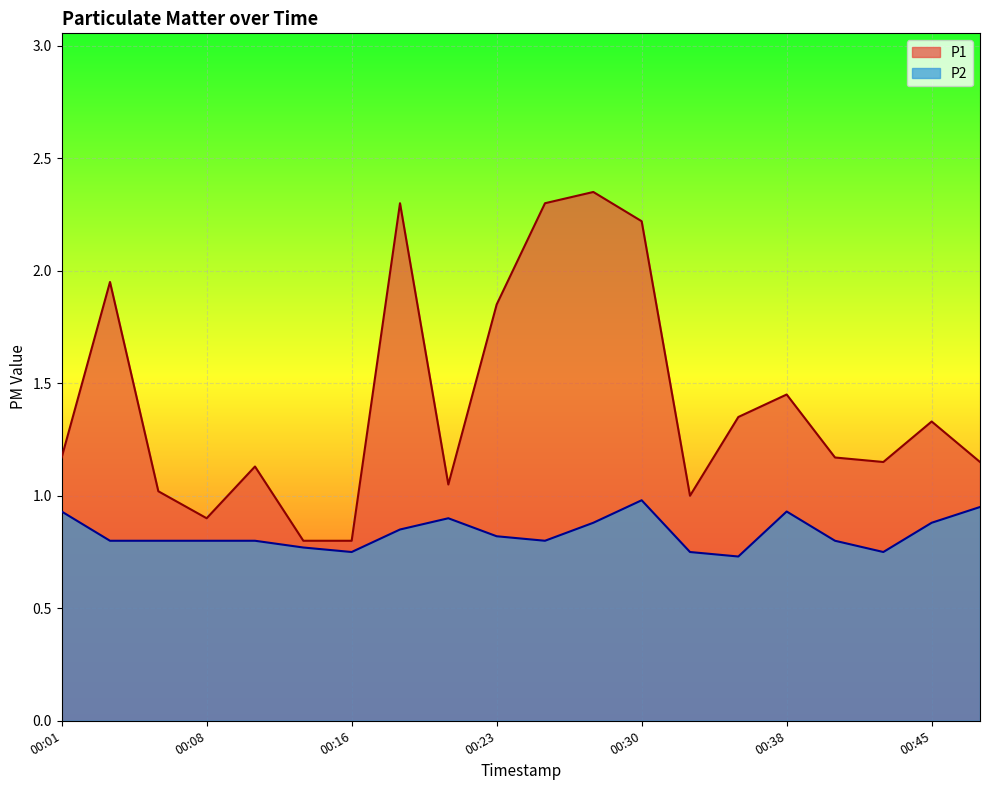

What is the total value across all series at 00:35?

2.1